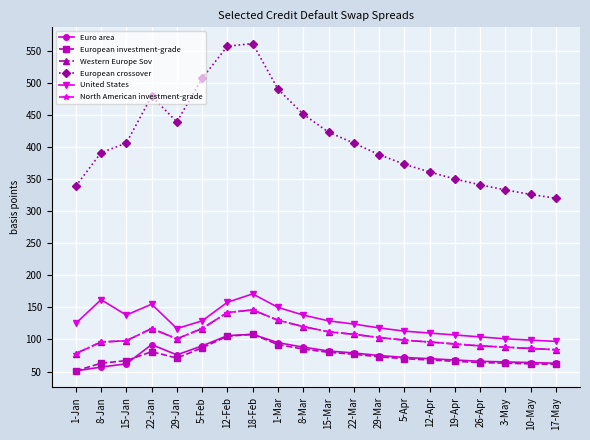

Which series has the widest spread of values?

European crossover